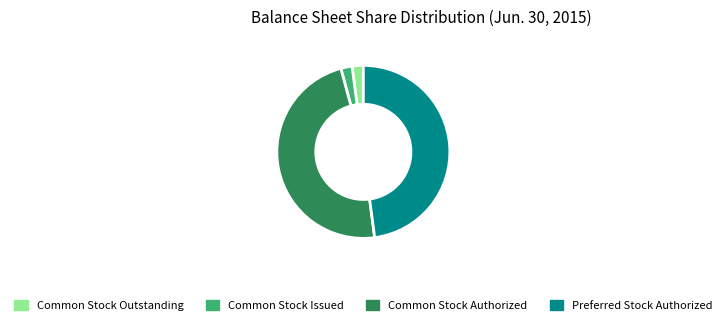

Is it true that Common Stock Outstanding is 2% of the pie?

True